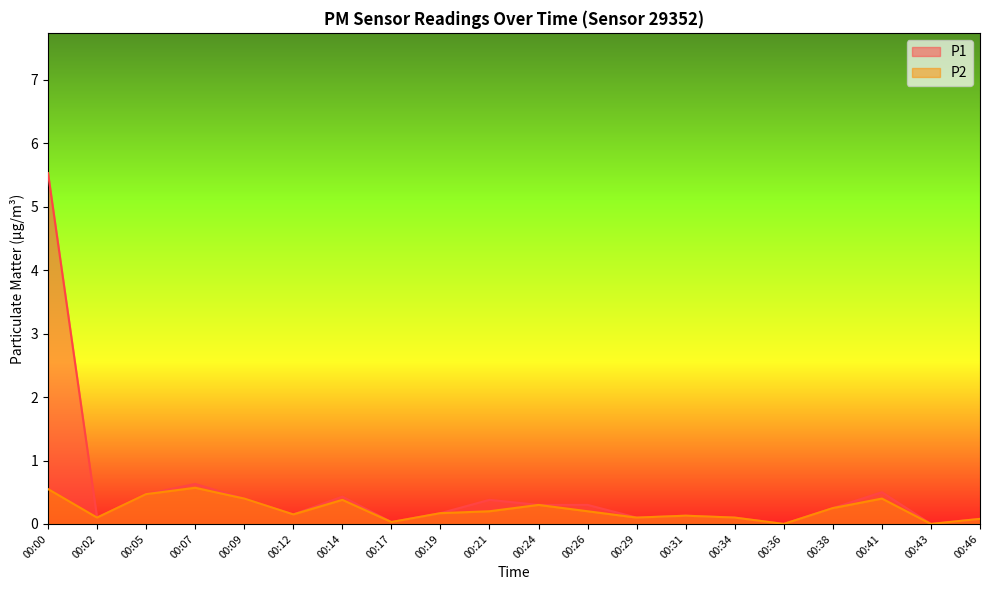

What is the sum of all P1 values?

10.1